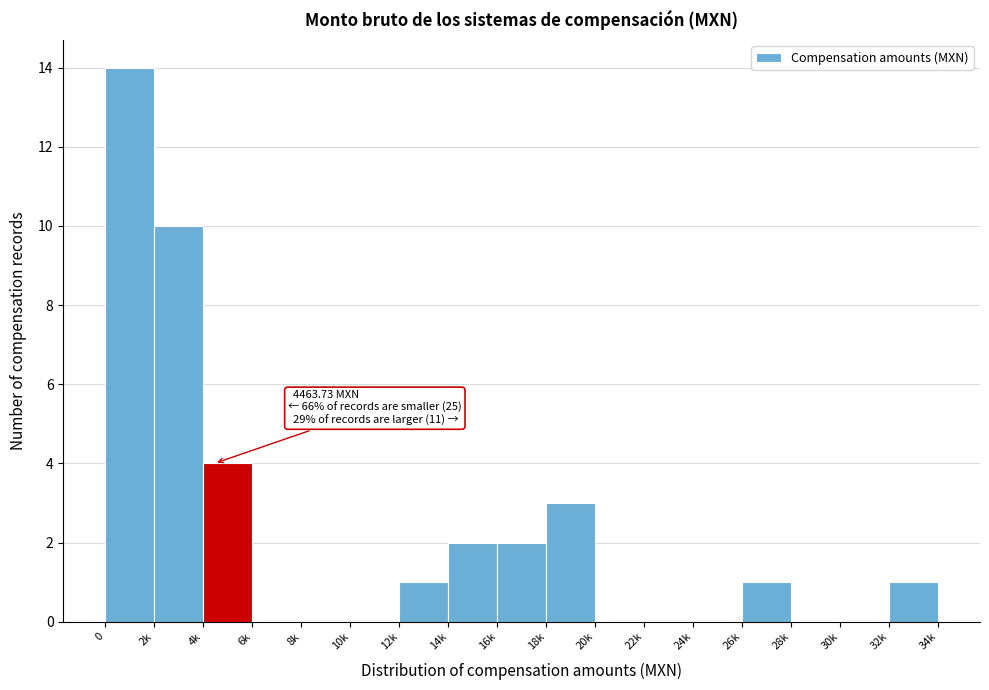

Reading left to right, what are all the values shown in this chart?

0=14	2k=10	4k=4	6k=0	8k=0	10k=0	12k=1	14k=2	16k=2	18k=3	20k=0	22k=0	24k=0	26k=1	28k=0	30k=0	32k=1